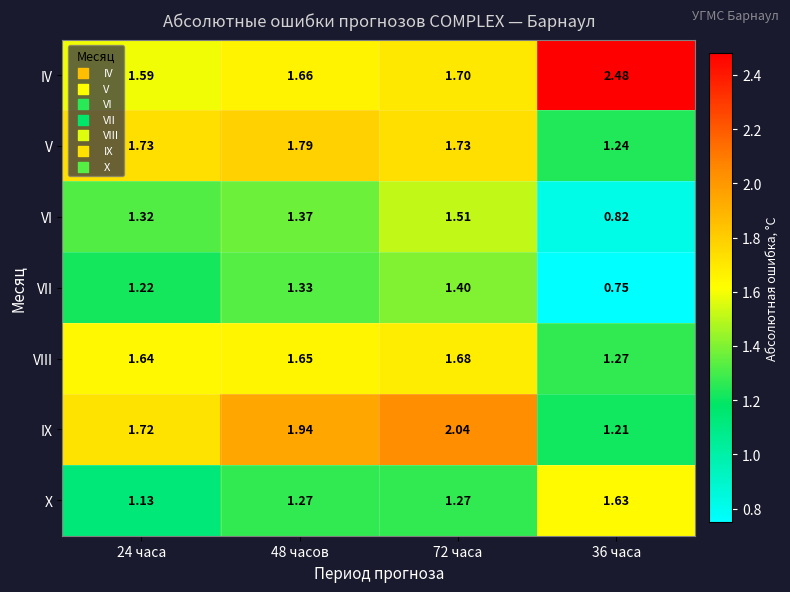

Rank the series at 36 часа from lowest to highest value.

VII, VI, IX, V, VIII, X, IV